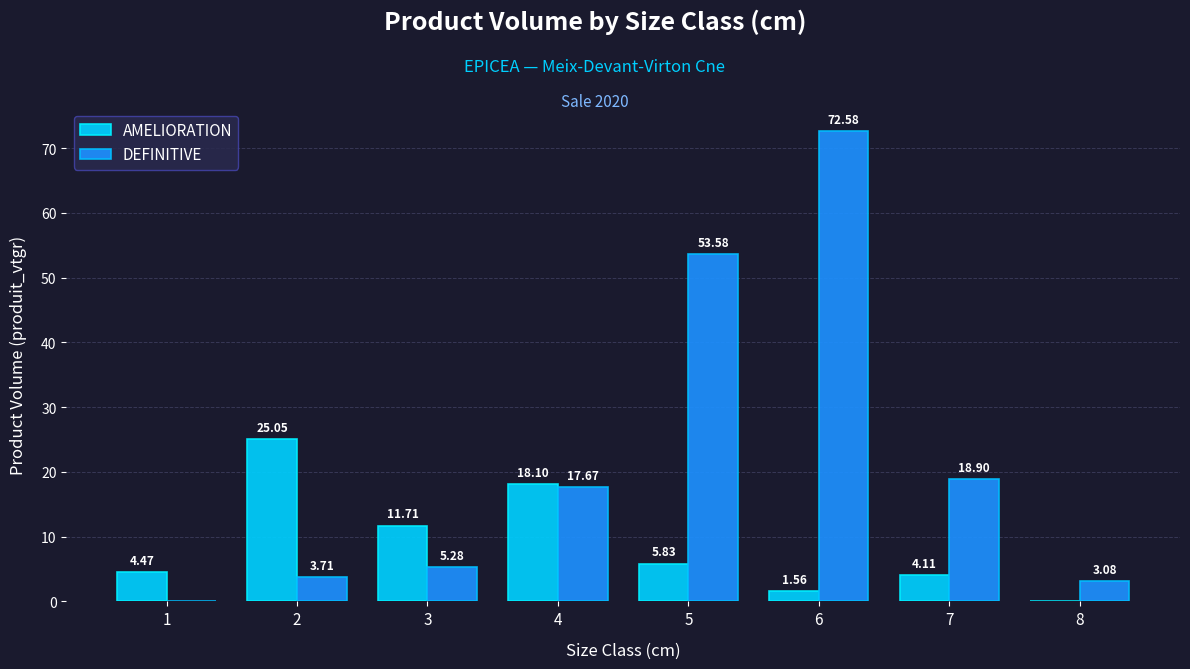

What is the total value across all series at 5?

59.4